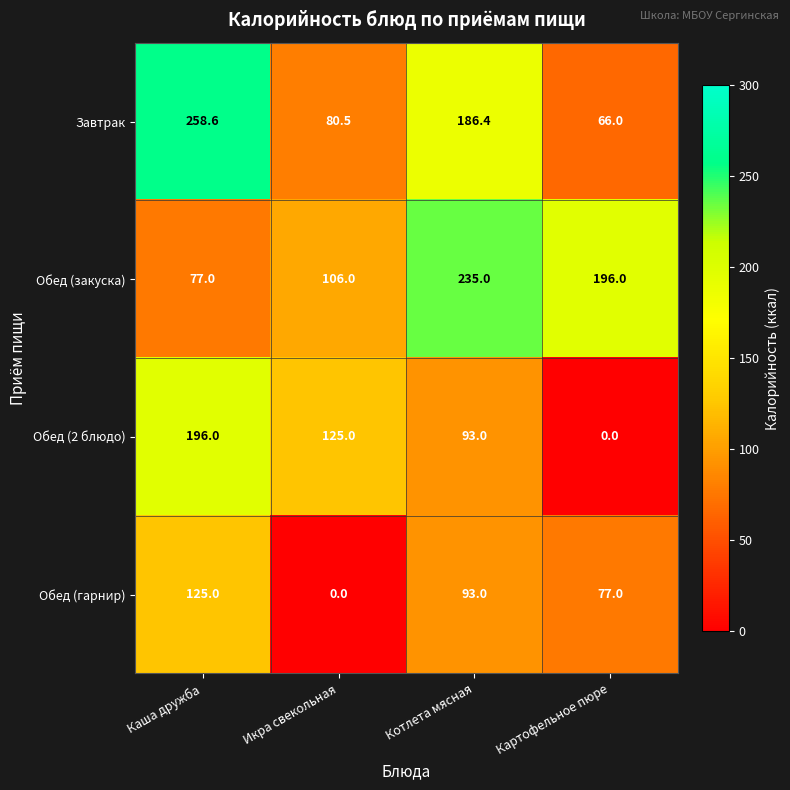

What is the sum of the Обед (закуска) values at Картофельное пюре and Котлета мясная?

431.0